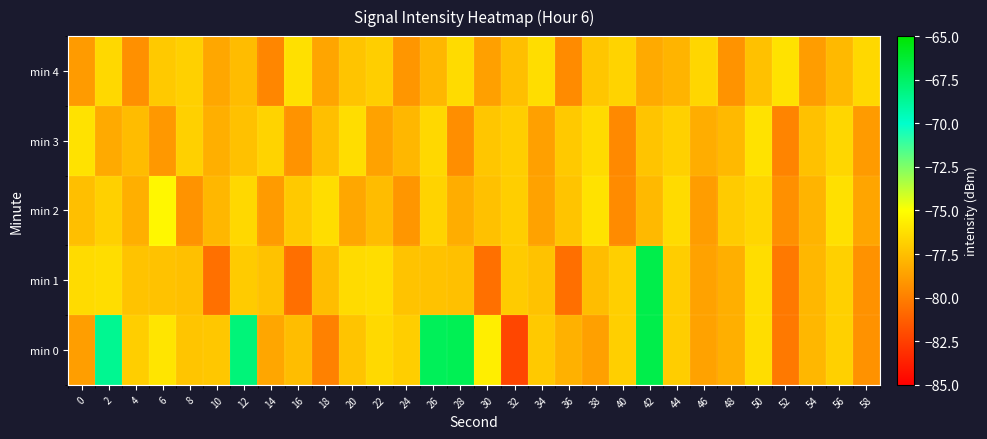

At which category is the sum across all series the highest?

42